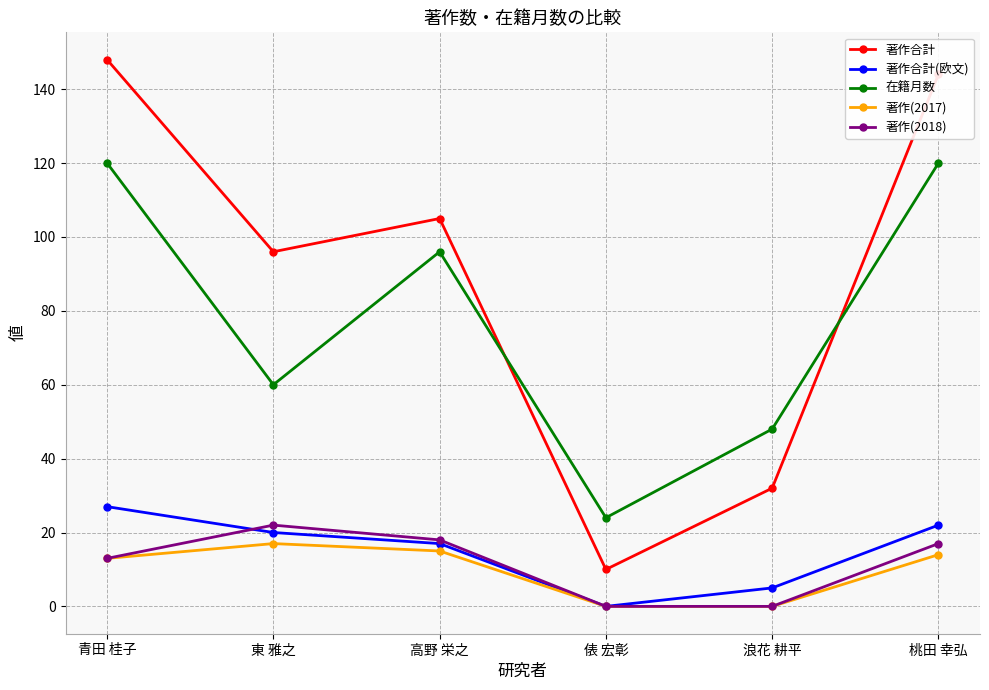

Is it true that 著作(2017) equals 6 at 浪花 耕平?

False